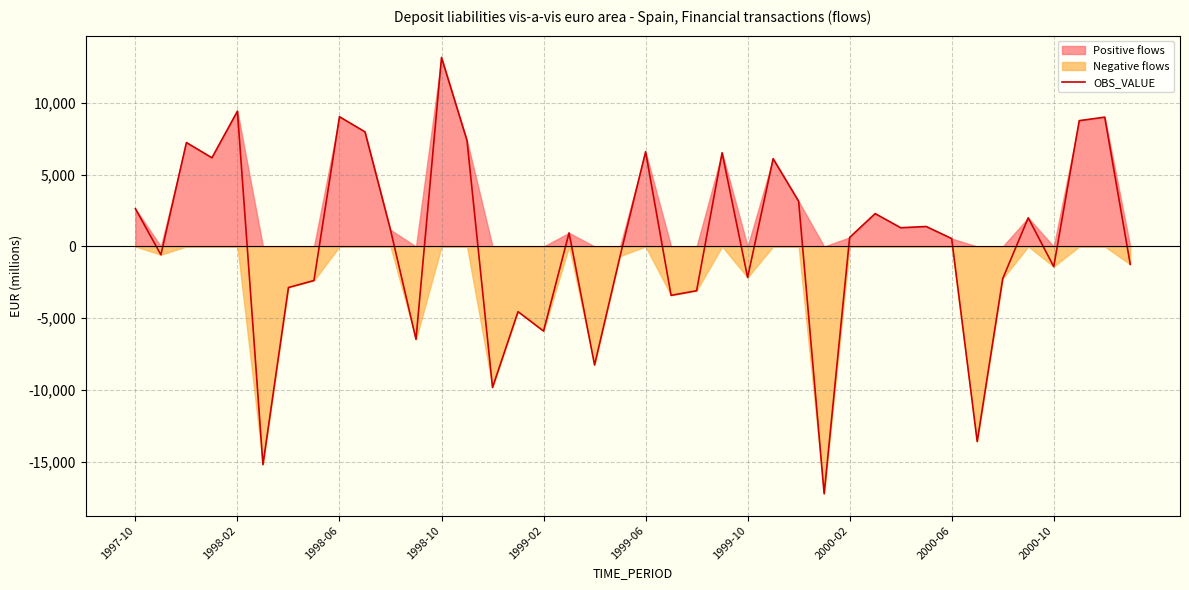

Is it true that the value at 1998-10 is 13176.7?

True